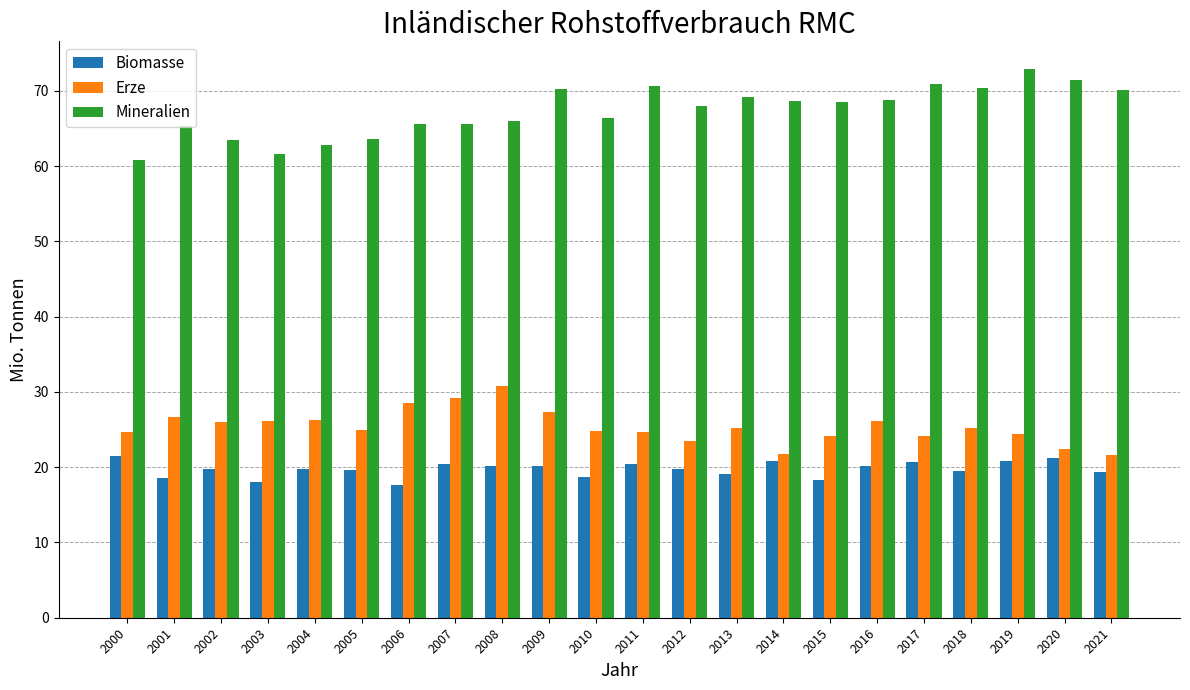

What is the spread (max minus min) of values at 2006?

47.9